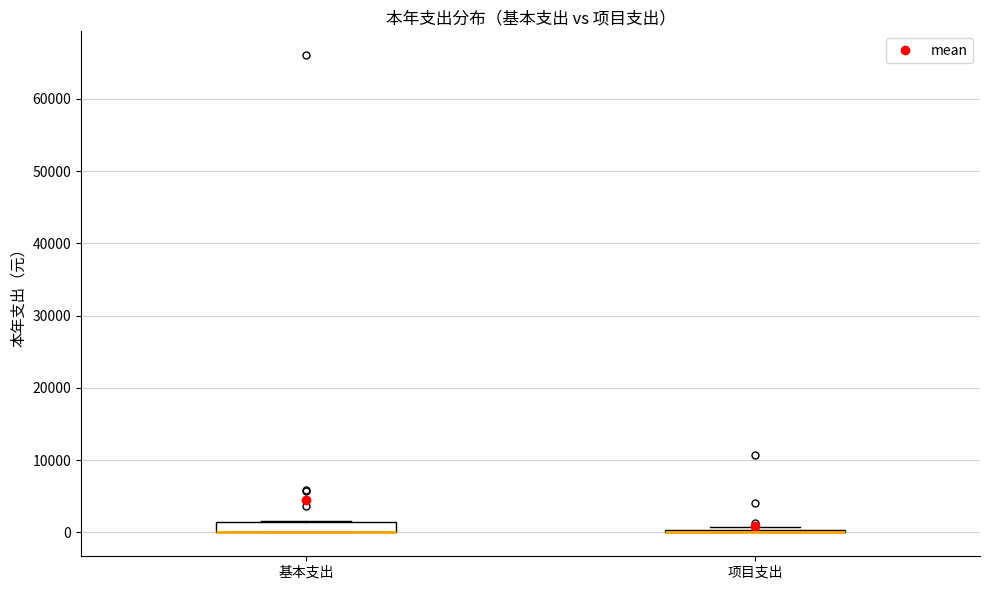

Where is the upper edge of the box for 基本支出 on the y-axis? The values are not printed on the chart, so give them approximately, as read against the axis.

1000